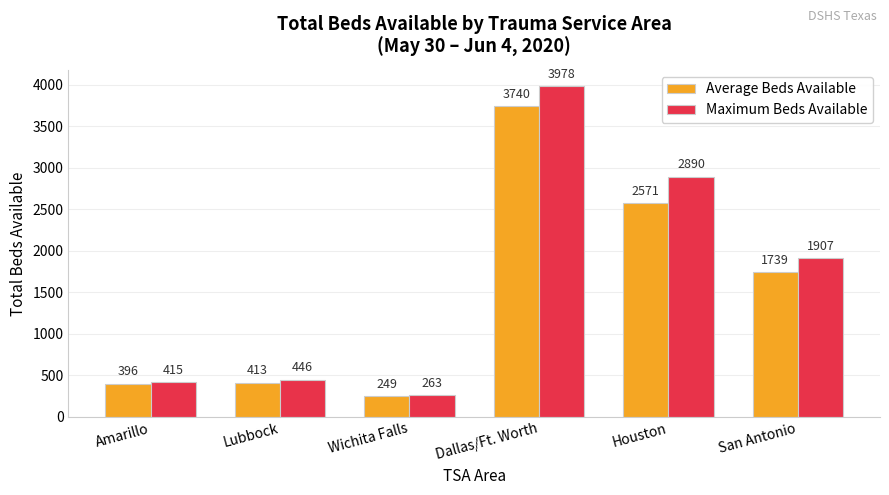

Rank the series by their maximum value, from lowest to highest.

Average Beds Available, Maximum Beds Available